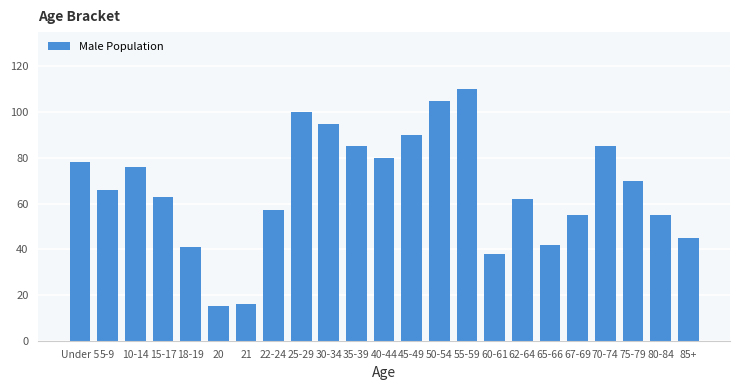

Reading right to left, list all the values displayed in this chart.

45	55	70	85	55	42	62	38	110	105	90	80	85	95	100	57	16	15	41	63	76	66	78